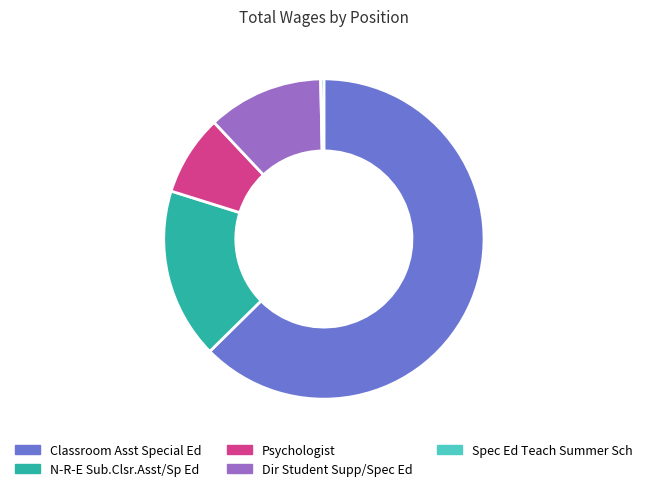

Rank the categories by value from highest to lowest.

Classroom Asst Special Ed, N-R-E Sub.Clsr.Asst/Sp Ed, Dir Student Supp/Spec Ed, Psychologist, Spec Ed Teach Summer Sch